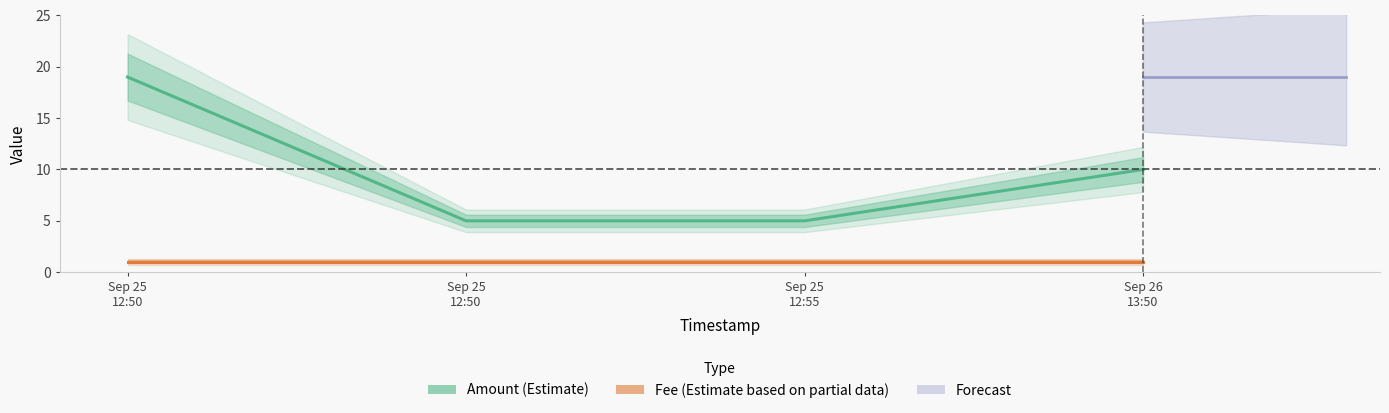

Is this an area chart (filled region under the line)?

No